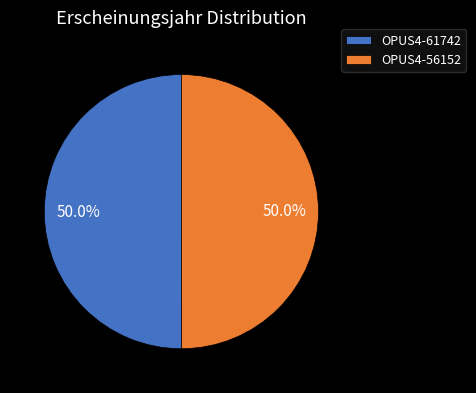

Combined, do OPUS4-61742 and OPUS4-56152 account for over 50%?

Yes